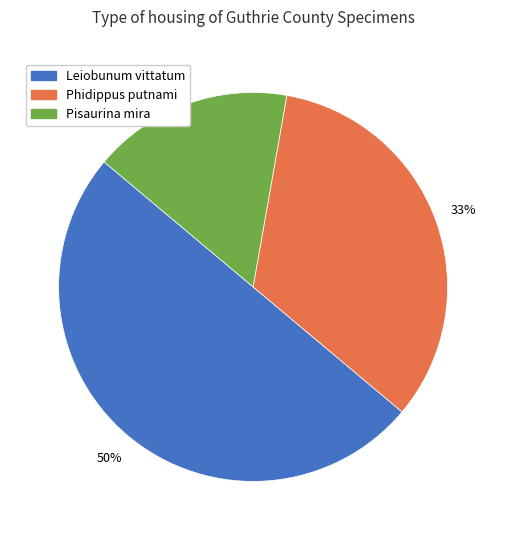

To the nearest percent, what is the difference between the largest and smallest slice percentages?

33%